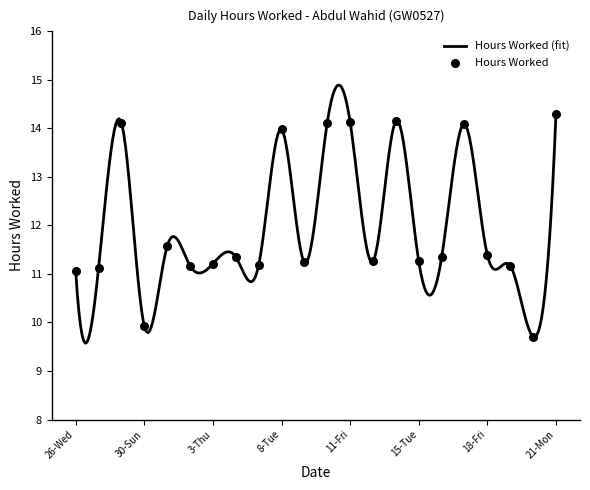

Between 21-Mon and 8-Tue, which is larger?

21-Mon